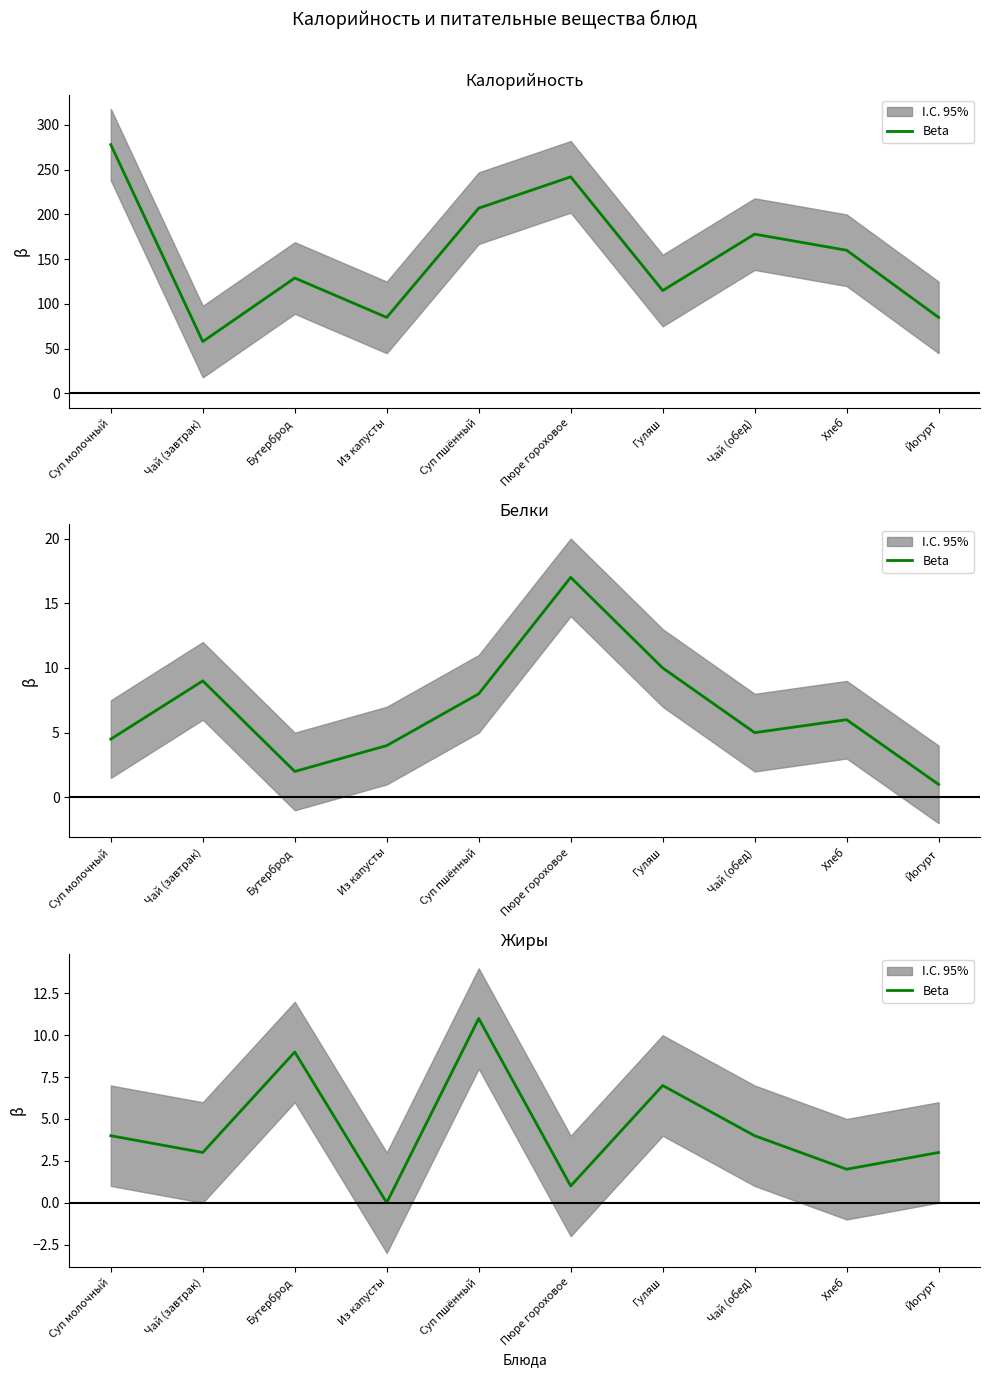

Rank the categories by value from highest to lowest.

Суп пшённый, Бутерброд, Гуляш, Суп молочный, Чай (обед), Чай (завтрак), Йогурт, Хлеб, Пюре гороховое, Из капусты